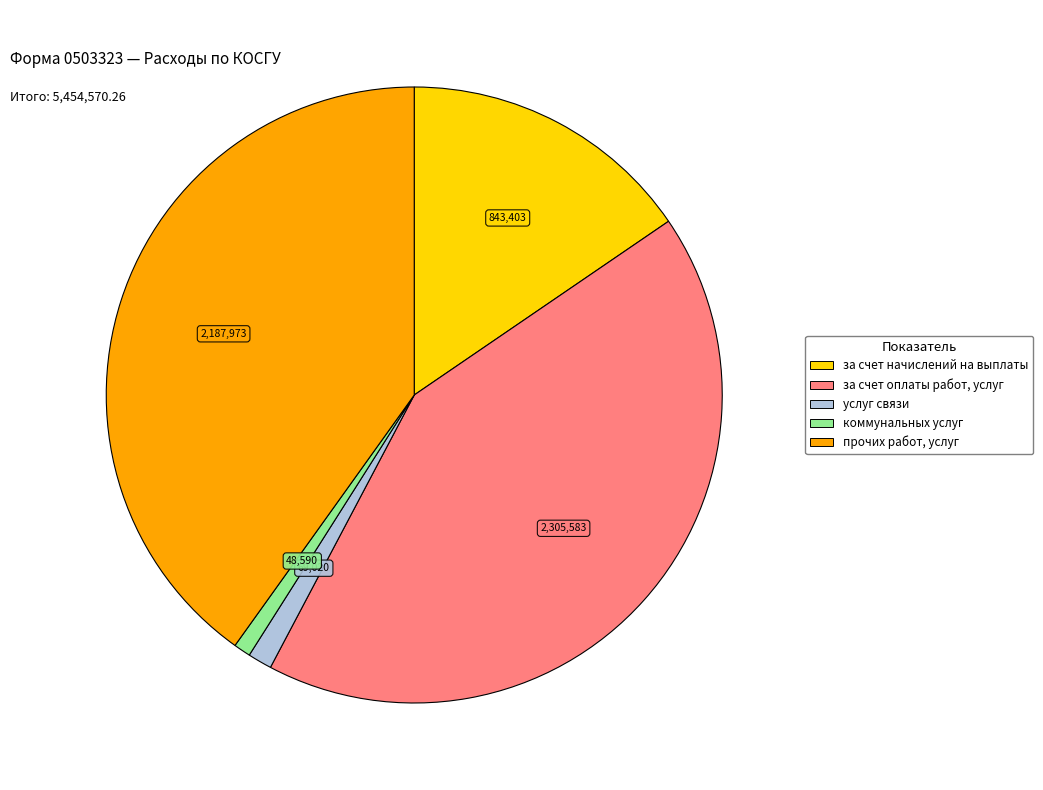

Do за счет начислений на выплаты and коммунальных услуг together represent more than half of the pie?

No